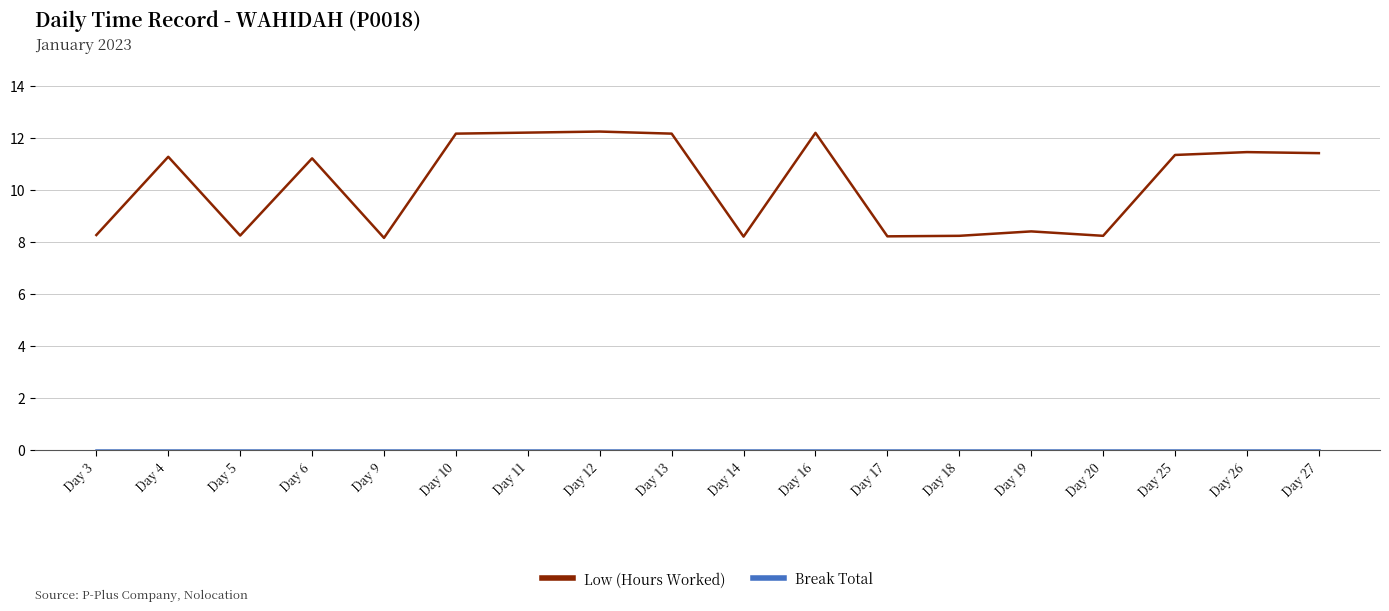

What is the highest value of the Low (Hours Worked) series?

12.2